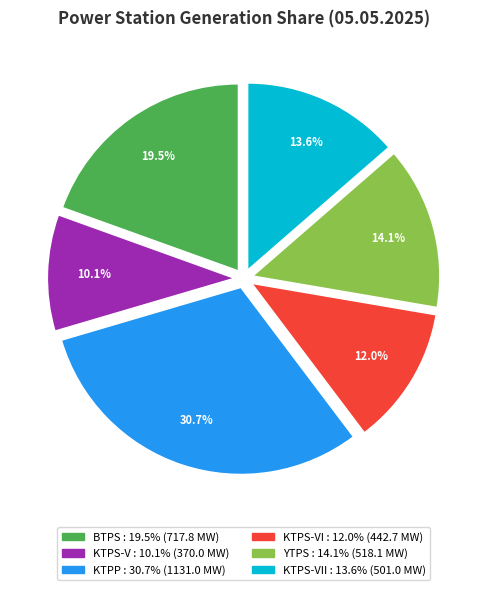

To the nearest percent, what is the average slice percentage?

17%